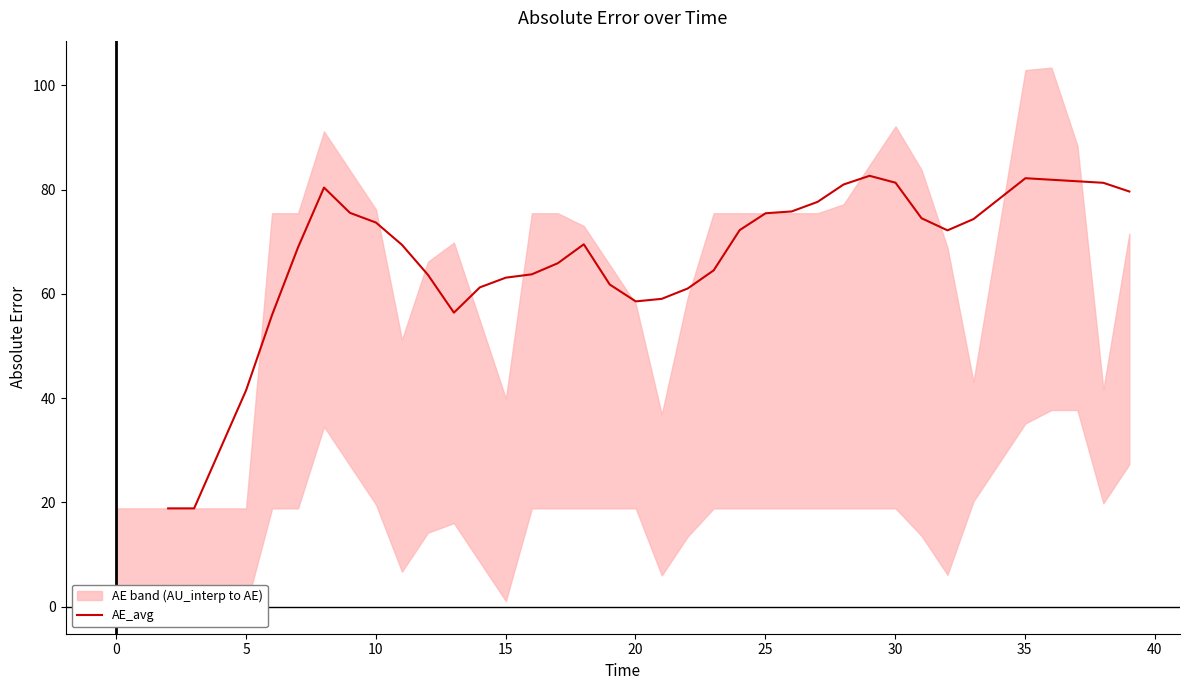

What is the lowest value of the AE_avg series?

18.9